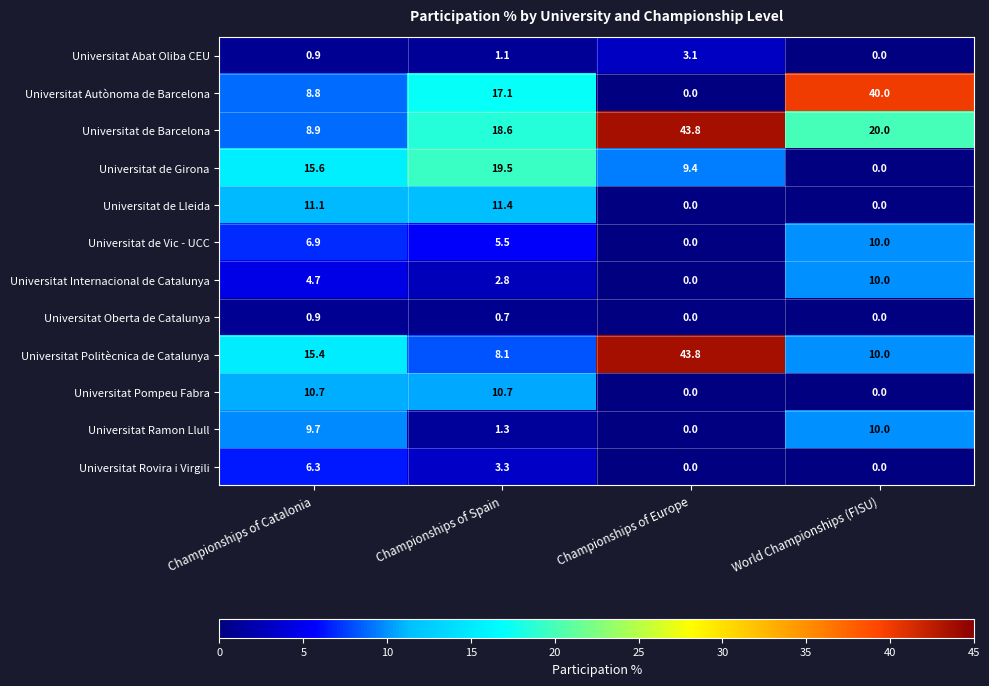

Rank the categories by Universitat Abat Oliba CEU value from highest to lowest.

Championships of Europe, Championships of Spain, Championships of Catalonia, World Championships (FISU)